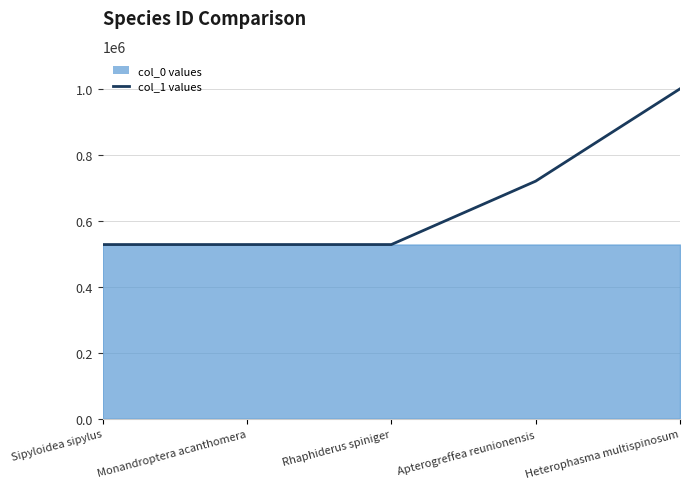

At which label does the data first exceed 528738?

Apterogreffea reunionensis